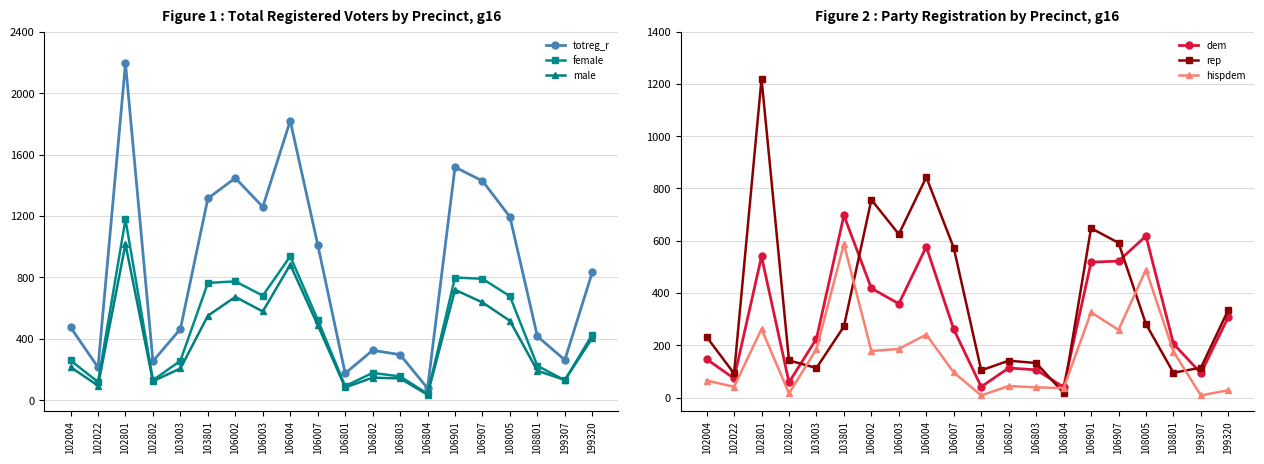

True or false: female and dem intersect in this chart.

False